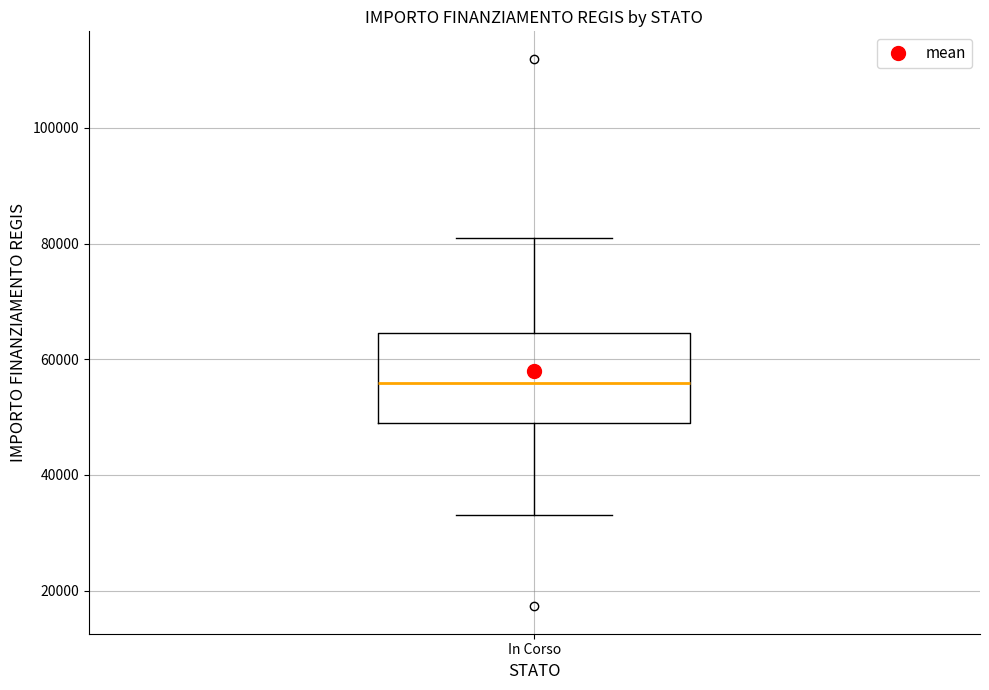

Transcribe this box plot: give where the median line is, the range the box spans, and where the two whiskers end, as read against the y-axis. The values are not printed on the chart, so give them approximately, as read against the axis.

median 56000, box 50000 to 64000, whiskers 32000 to 80000